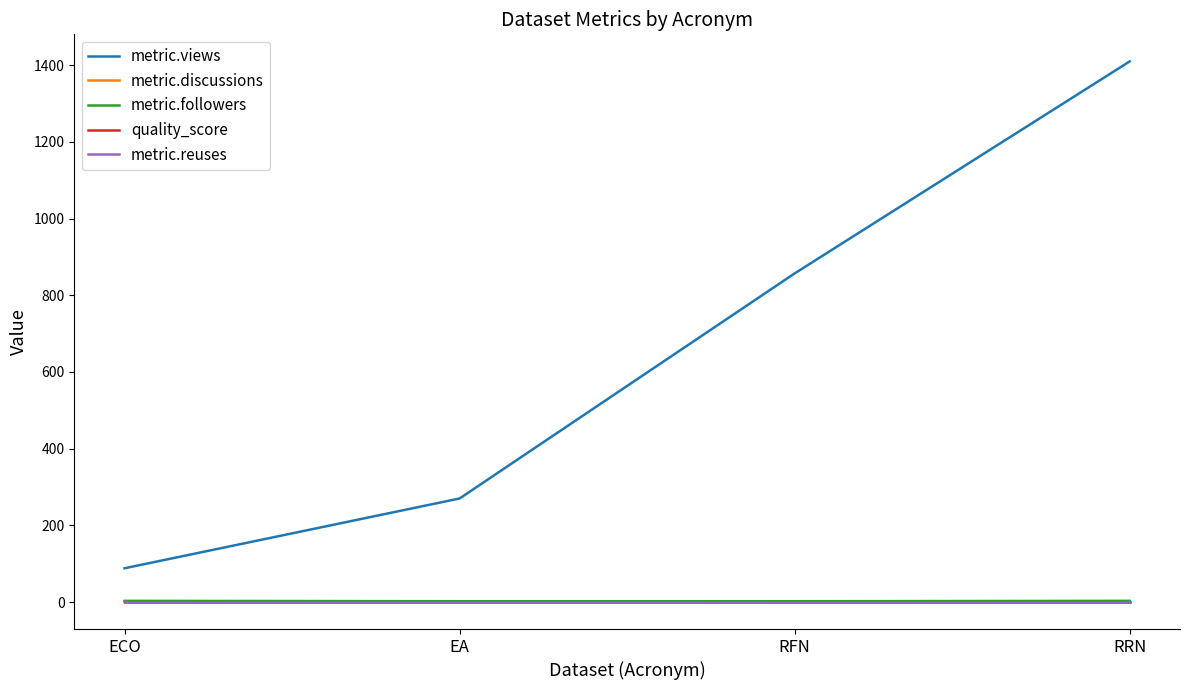

What position from the left is RFN?

3